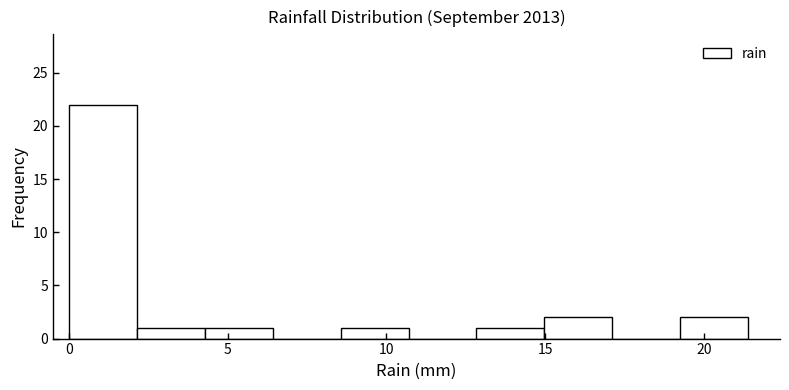

Reading left to right, list every bar in this chart as the range it spans on the x-axis followed by its height. Neither the bar edges nor the heights are printed on the chart, so give them approximately, as read against the axes.

0.0 to 2.0: 22
2.0 to 4.5: 1
4.5 to 6.5: 1
6.5 to 8.5: 0
8.5 to 10.5: 1
10.5 to 13.0: 0
13.0 to 15.0: 1
15.0 to 17.0: 2
17.0 to 19.5: 0
19.5 to 21.5: 2